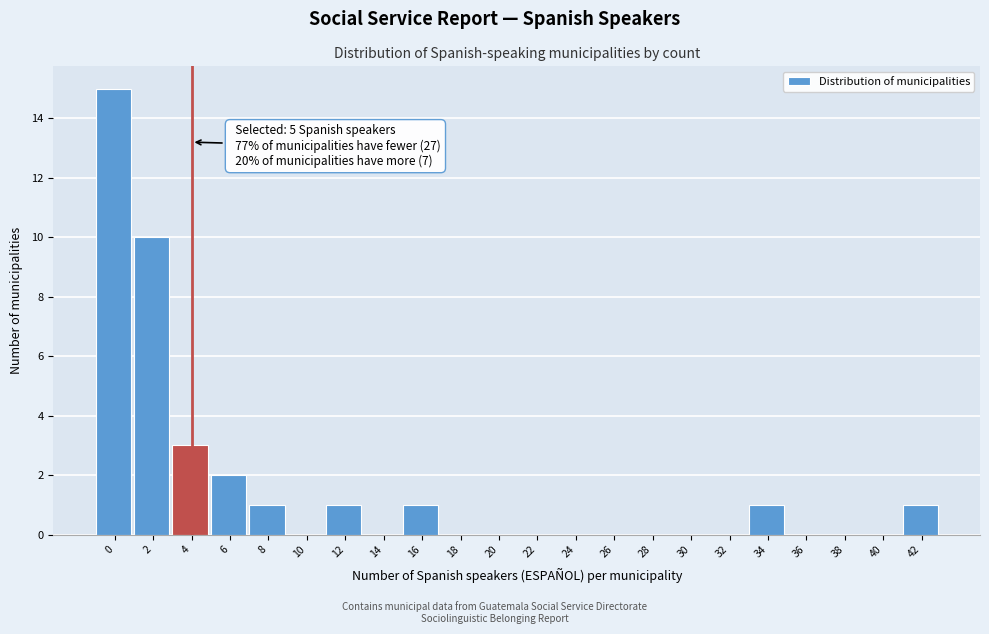

Reading left to right, transcribe all the data shown in this chart.

0=15	2=10	4=3	6=2	8=1	10=0	12=1	14=0	16=1	18=0	20=0	22=0	24=0	26=0	28=0	30=0	32=0	34=1	36=0	38=0	40=0	42=1